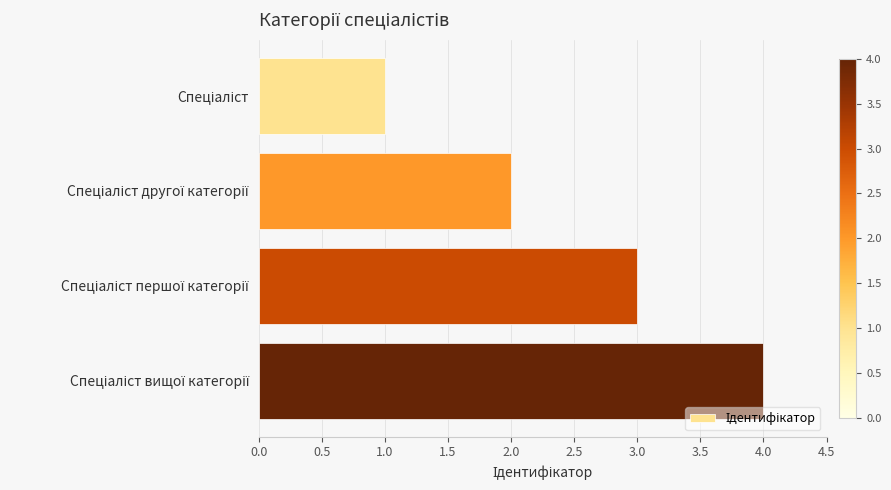

What is the difference between the maximum and minimum values?

3